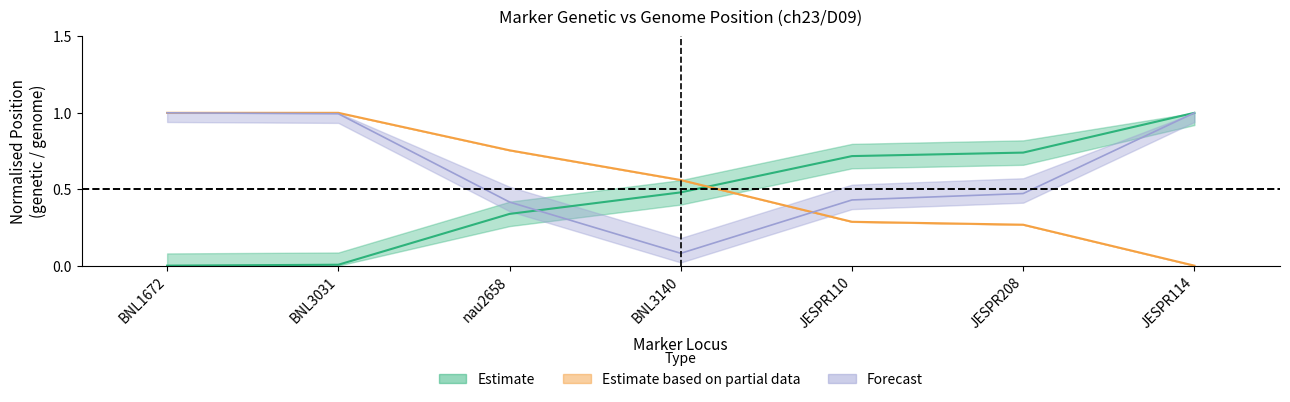

The Genetic Position (cM) series shows 0.0 at BNL3031. True or false?

True